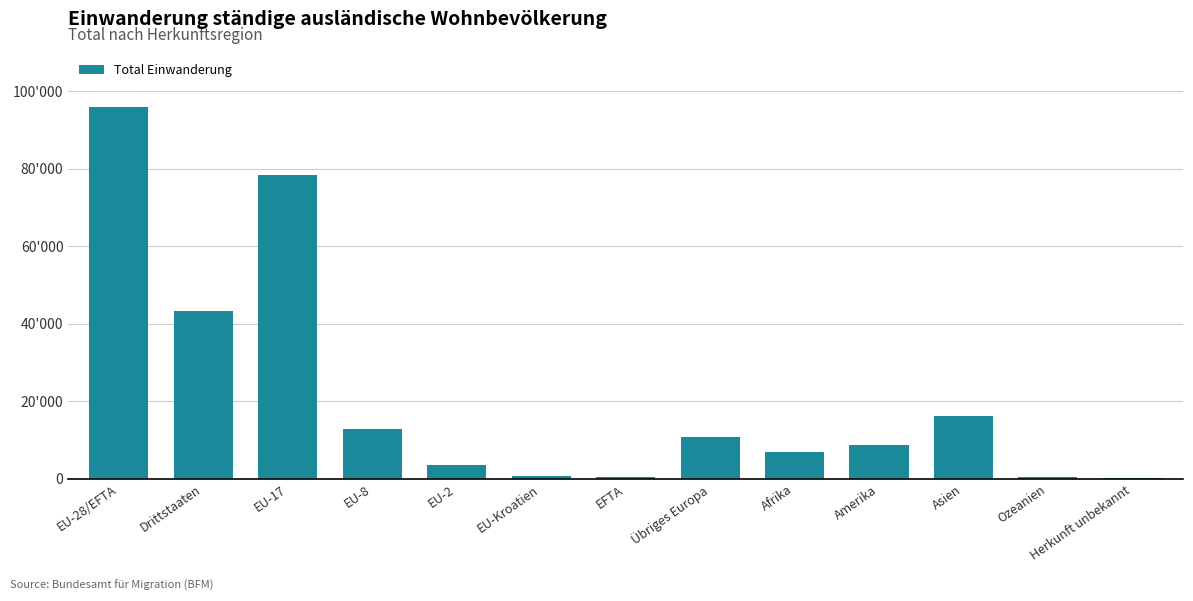

Rank the categories by value from highest to lowest.

EU-28/EFTA, EU-17, Drittstaaten, Asien, EU-8, Übriges Europa, Amerika, Afrika, EU-2, EU-Kroatien, Ozeanien, EFTA, Herkunft unbekannt